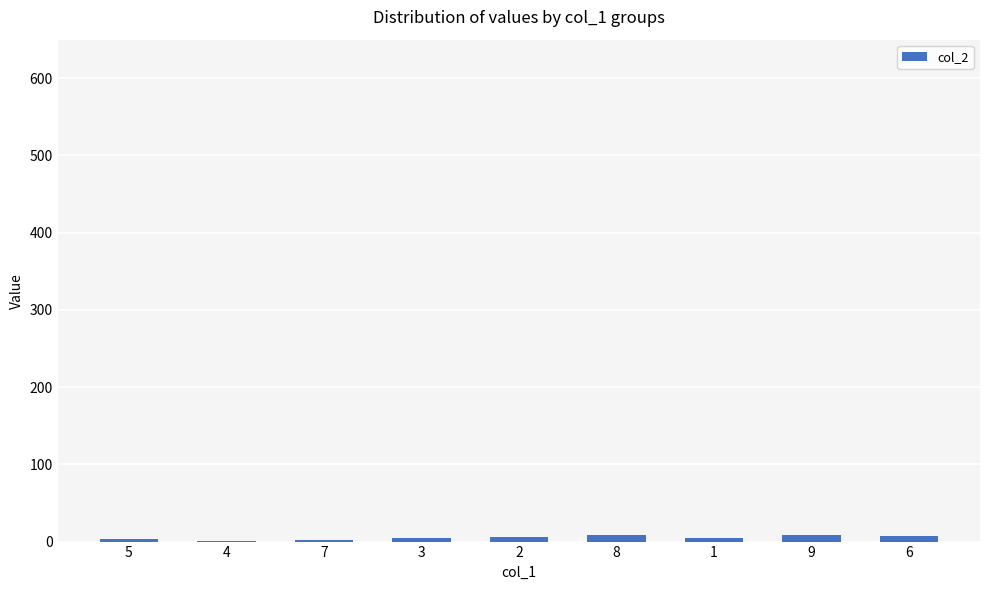

Are the bars horizontal?

No